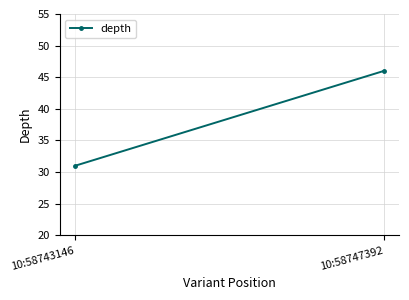

Reading left to right, list all the values displayed in this chart.

10:58743146=31	10:58747392=46